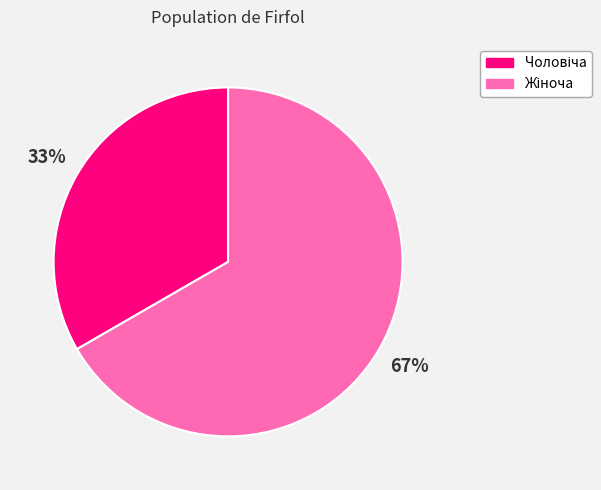

Is there a majority slice in this chart?

Yes